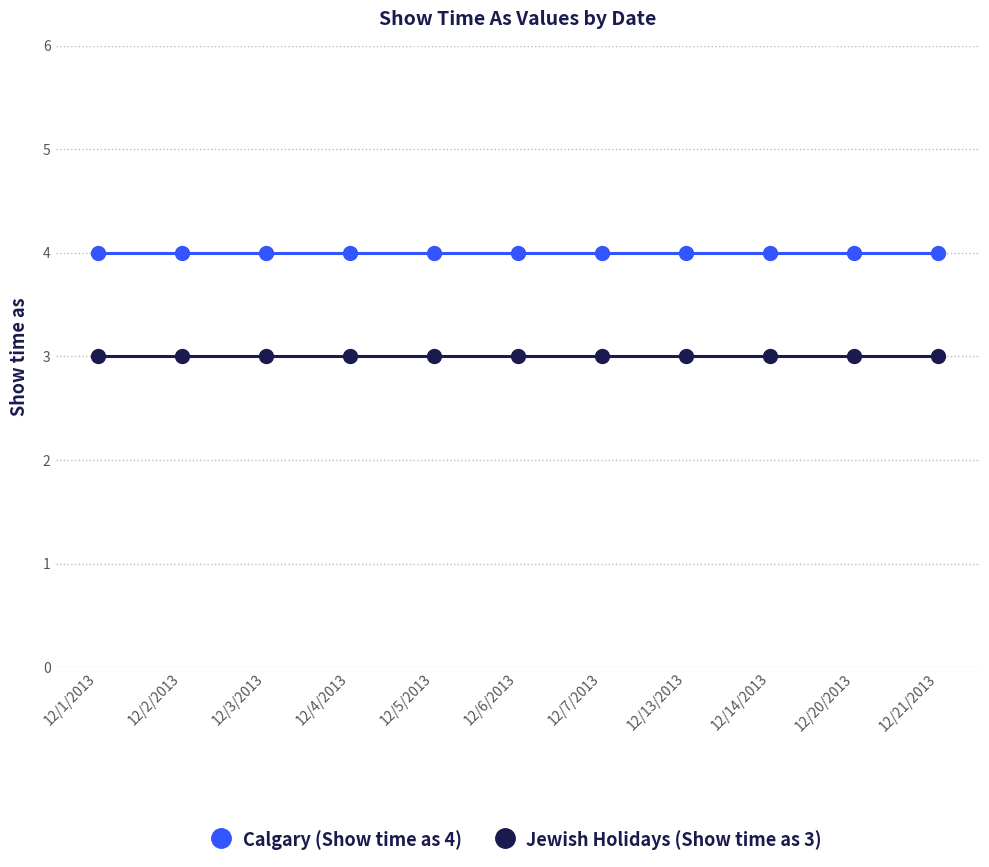

The value of Calgary (Show time as 4) at 12/2/2013 is 7. True or false?

False